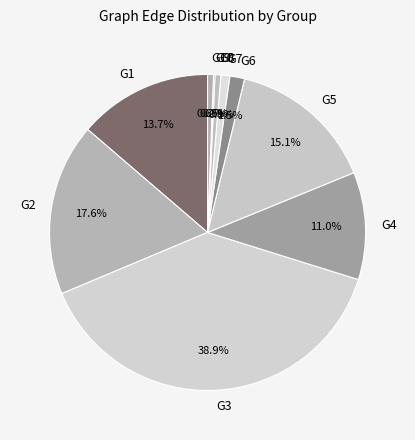

To the nearest percent, what is the difference between the largest and smallest slice percentages?

39%